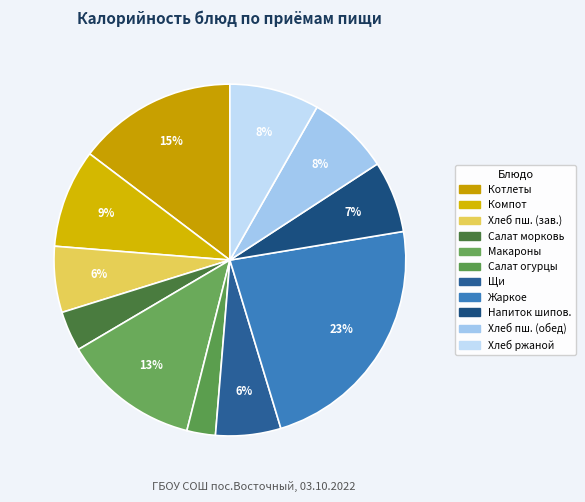

Count the number of slices in the pie.

11